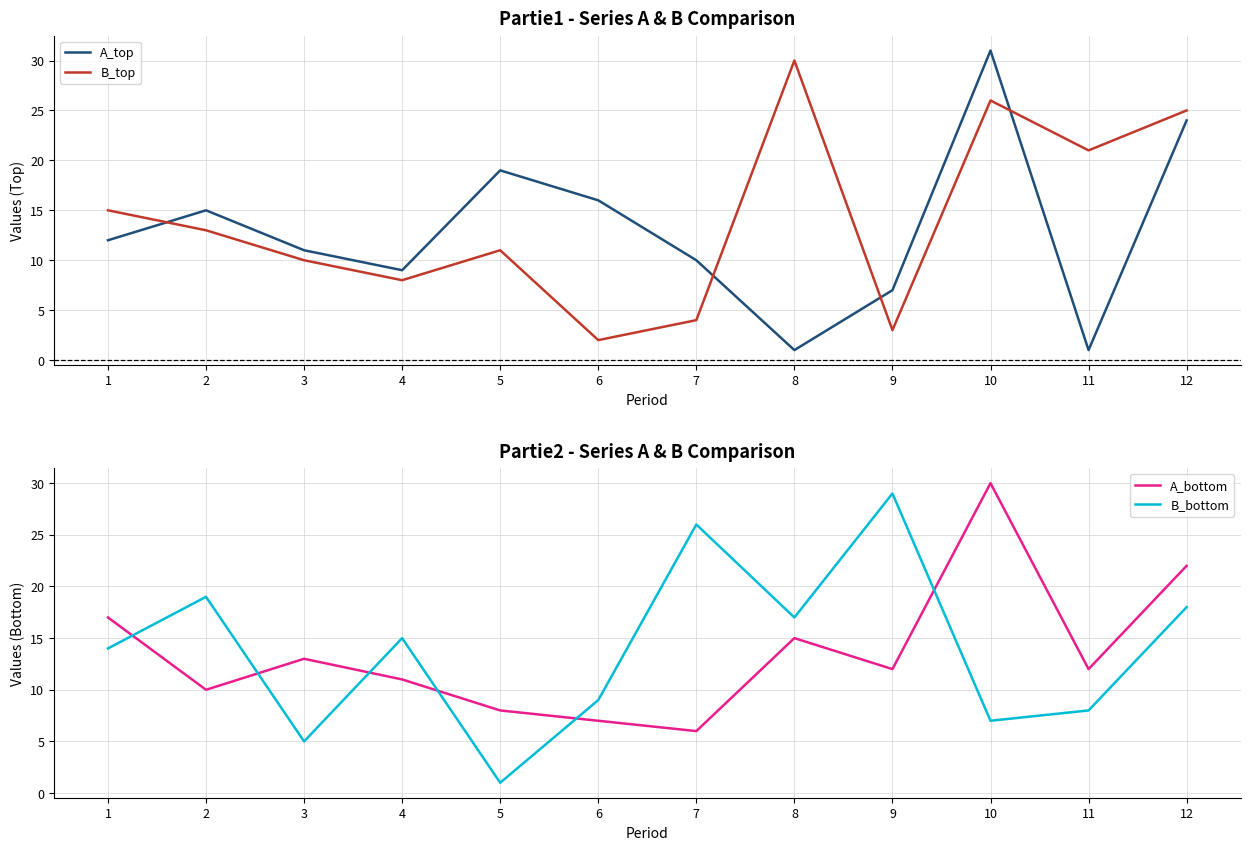

How many times do B_bottom and A_top cross each other?

7